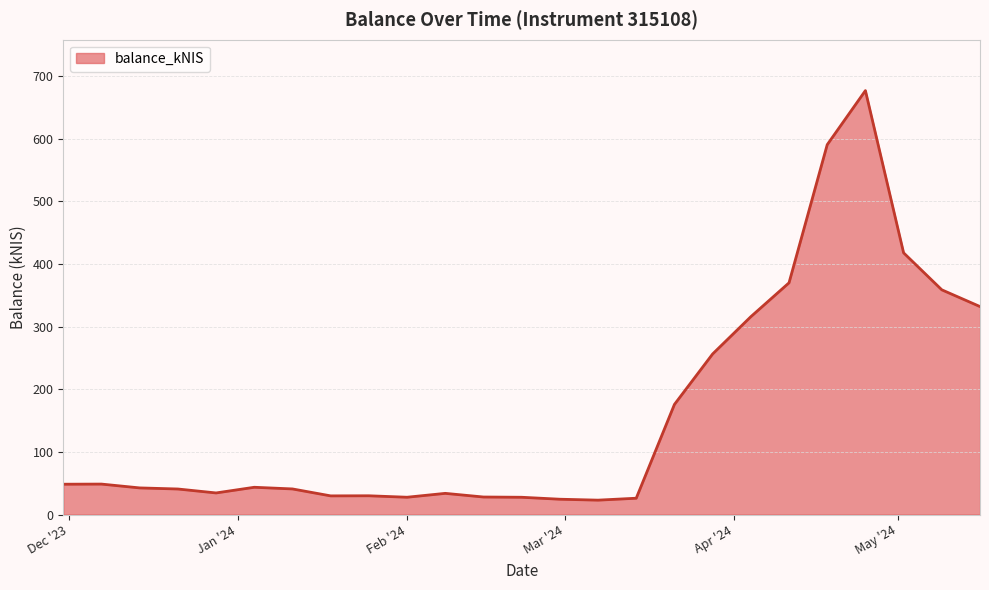

What is the maximum value shown in the chart?

676.9